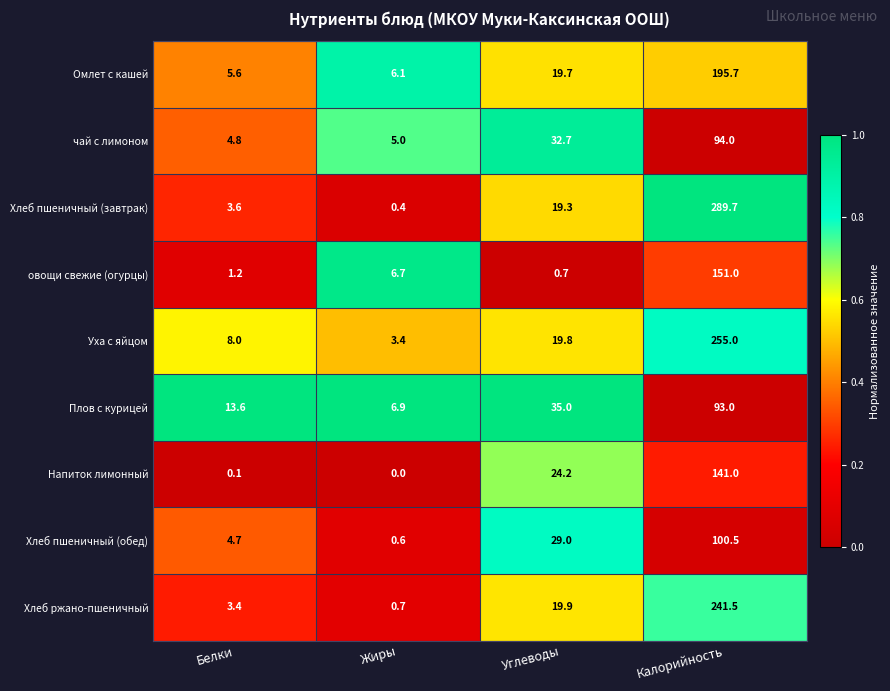

True or false: Хлеб пшеничный (завтрак) has a value of 3.6 at Белки.

True